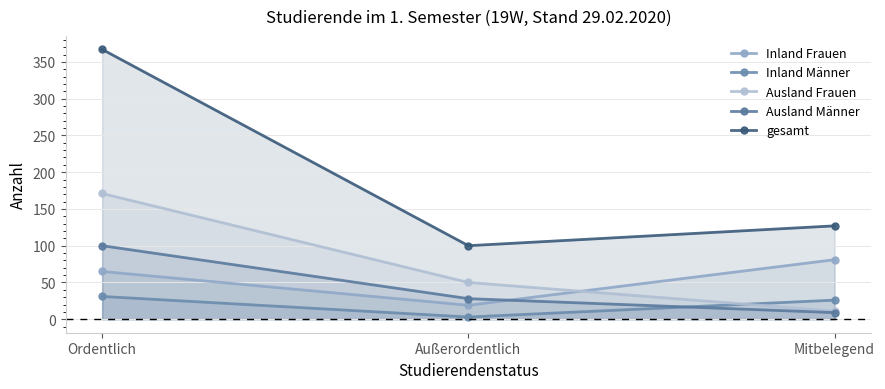

At which label does Ausland Männer reach its peak?

Ordentlich